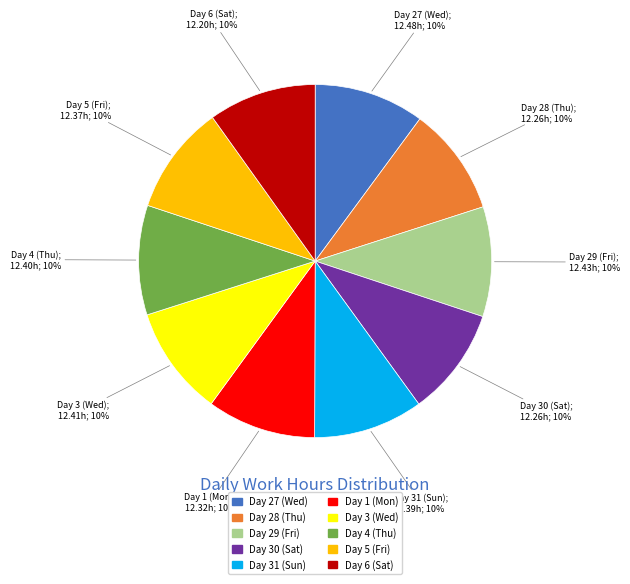

Approximately how many times larger is the value at Day 28 (Thu) compared to Day 3 (Wed)?

1.0